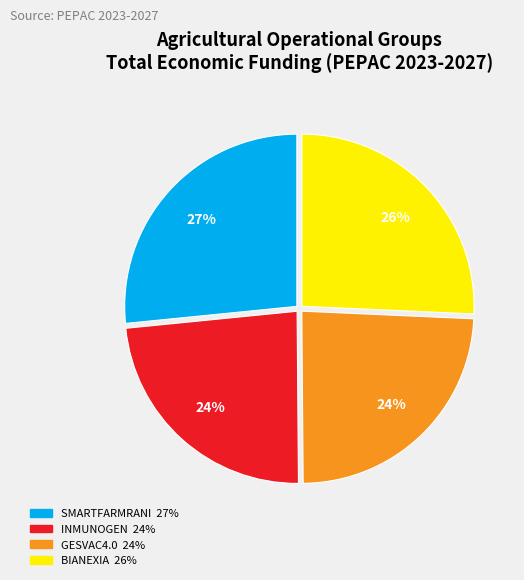

To the nearest percent, what is the average slice percentage?

25%